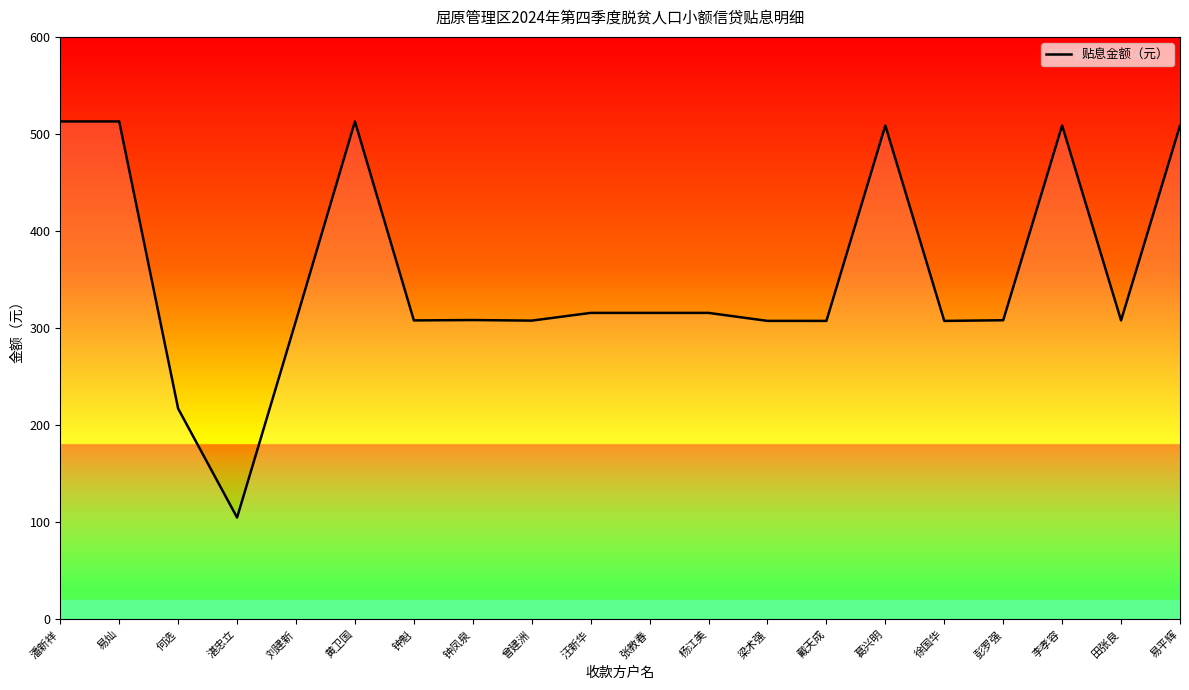

Approximately how many times larger is the value at 徐国华 compared to 戴天成?

1.0